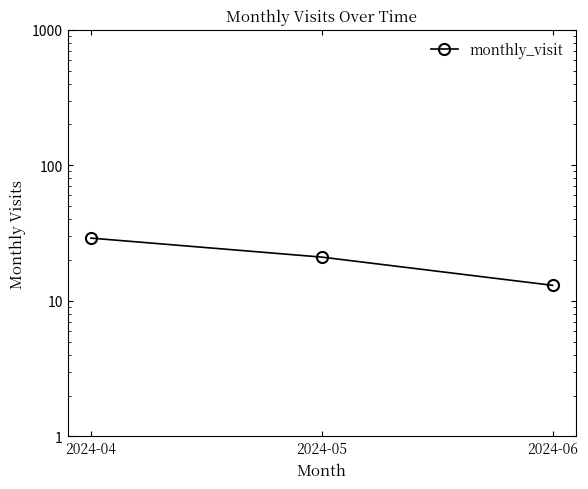

Does the chart display data point markers on the line(s)?

Yes